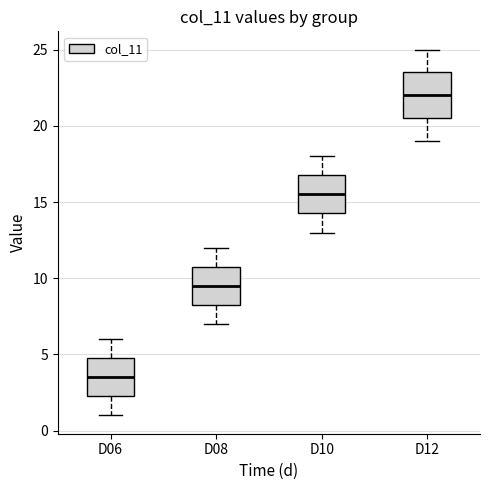

Reading left to right, transcribe this box plot: for each box, give where its median line is, the range the box spans, and where its two whiskers end, as read against the y-axis. The values are not printed on the chart, so give them approximately, as read against the axis.

D06: median 3.5, box 2.5 to 5.0, whiskers 1.0 to 6.0
D08: median 9.5, box 8.5 to 11.0, whiskers 7.0 to 12.0
D10: median 15.5, box 14.5 to 17.0, whiskers 13.0 to 18.0
D12: median 22.0, box 20.5 to 23.5, whiskers 19.0 to 25.0